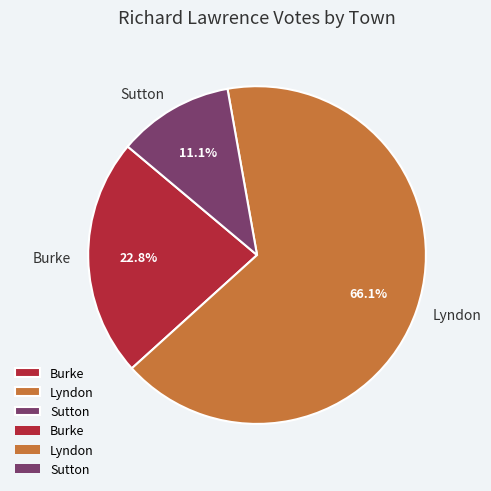

To the nearest percent, what portion does Burke represent?

23%